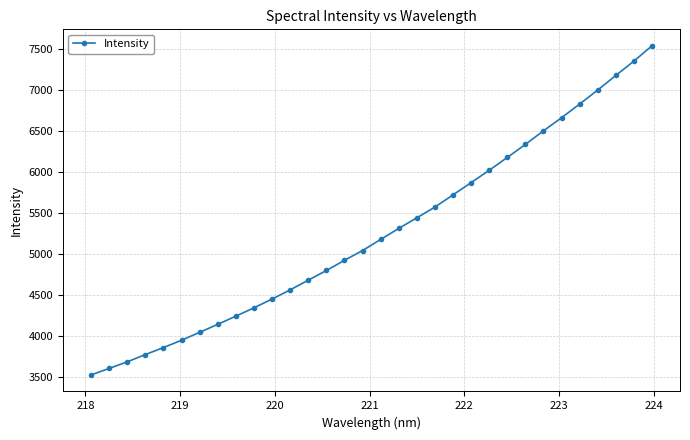

What is the greatest value displayed?

7537.1